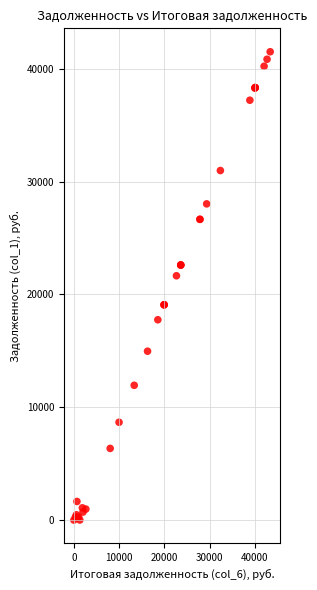

What Y value in the scatter plot is closest to 20760?

21658.7